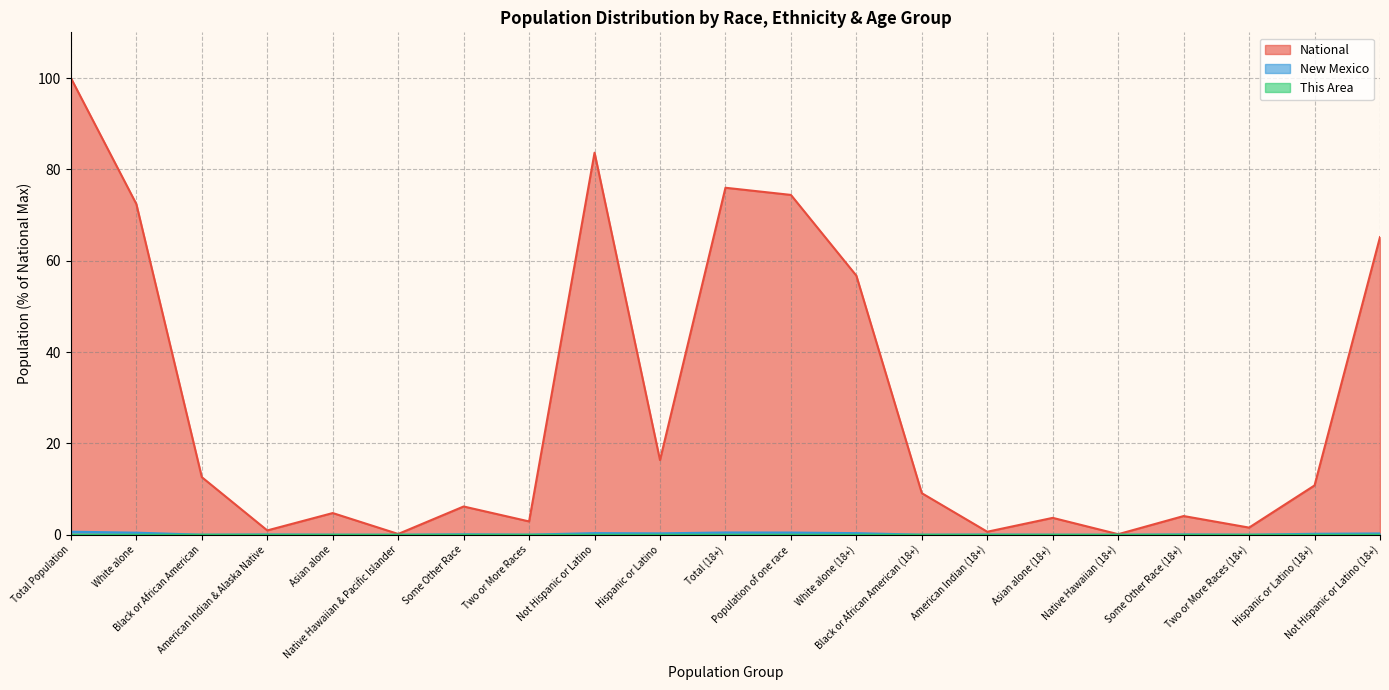

What is the difference between the National values at Hispanic or Latino and Black or African American (18+)?

7.3